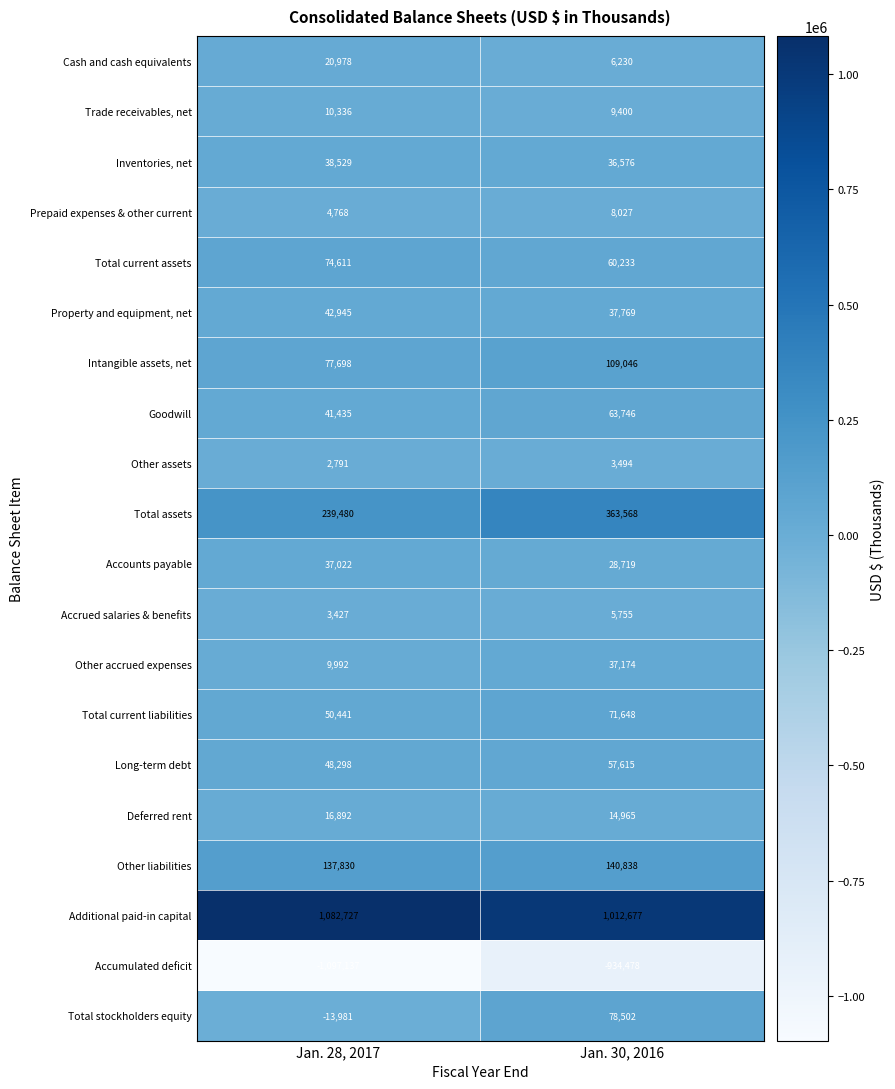

What is the maximum value for Trade receivables, net?

10336